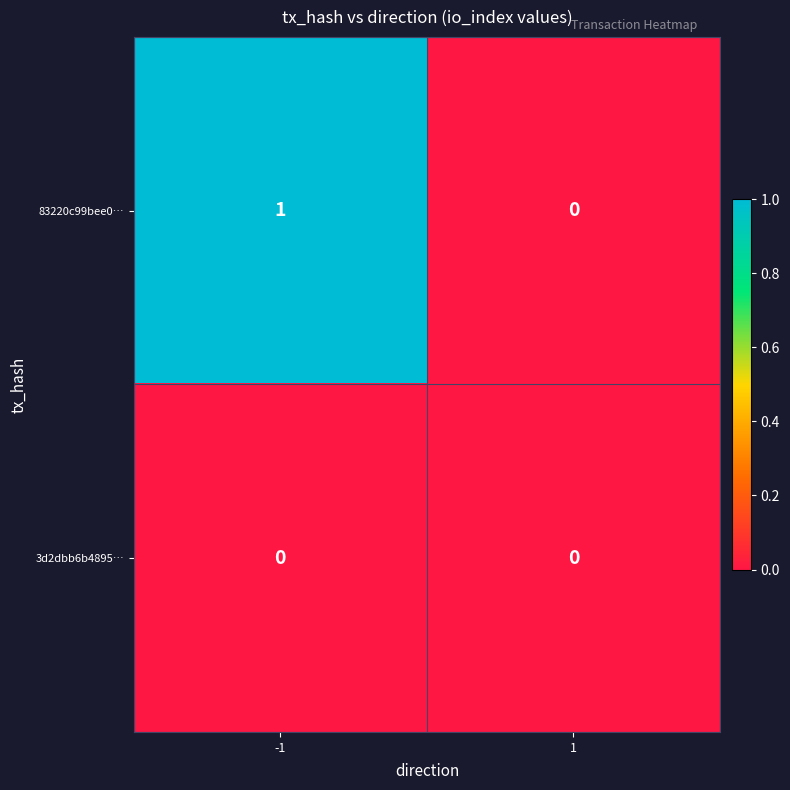

At -1, list the series in order from smallest to largest.

3d2dbb6b4895…, 83220c99bee0…